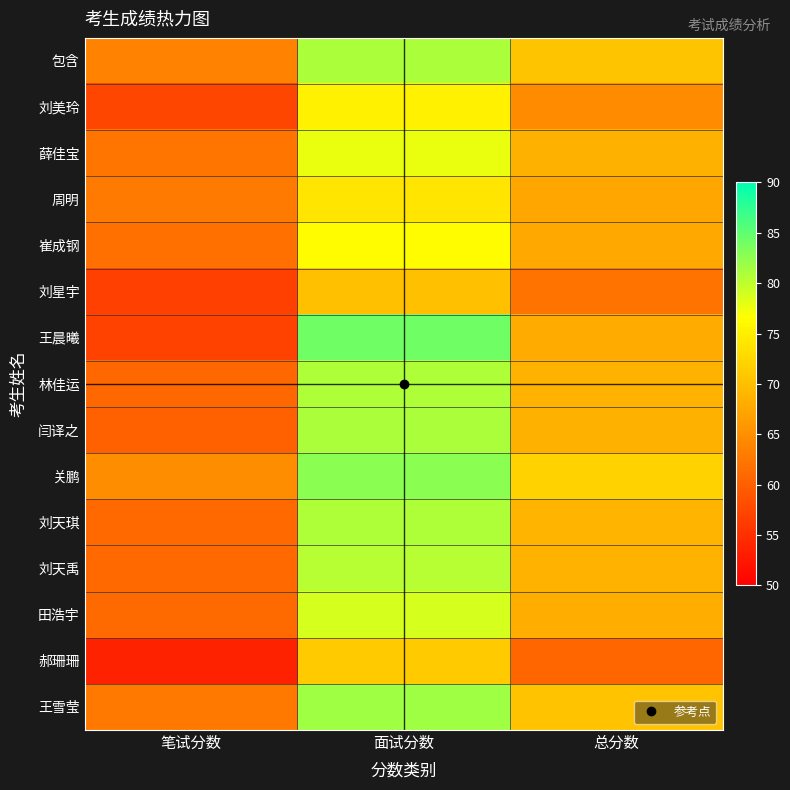

Between 总分数 and 面试分数, which is larger?

面试分数